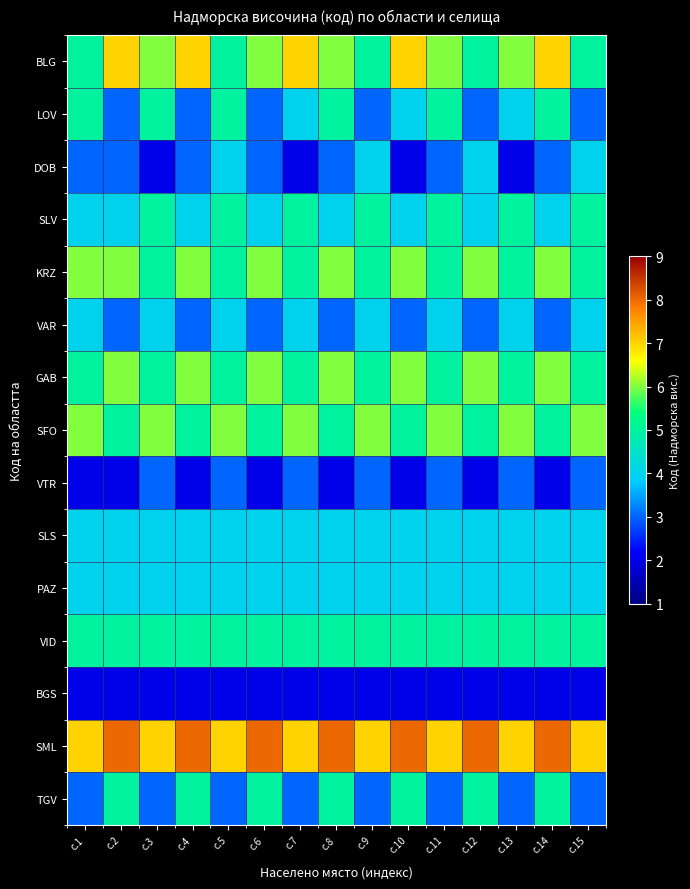

What is the total value across all series at с.5?

67